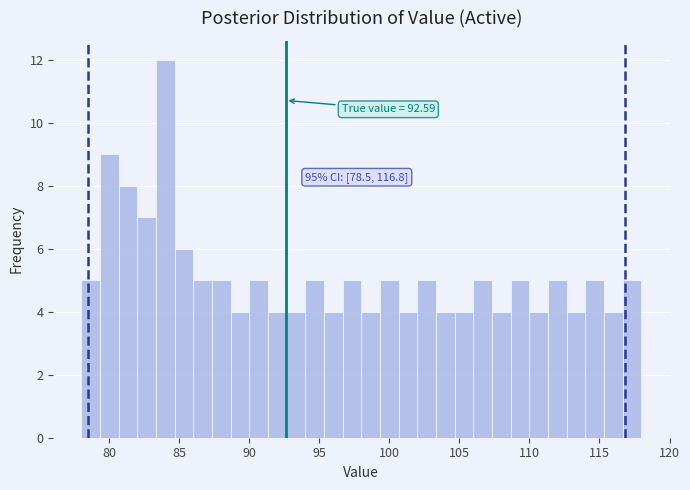

Around what value on the x-axis is the tallest bar? Give the approximate position of its centre, as read against the axis.

84.0